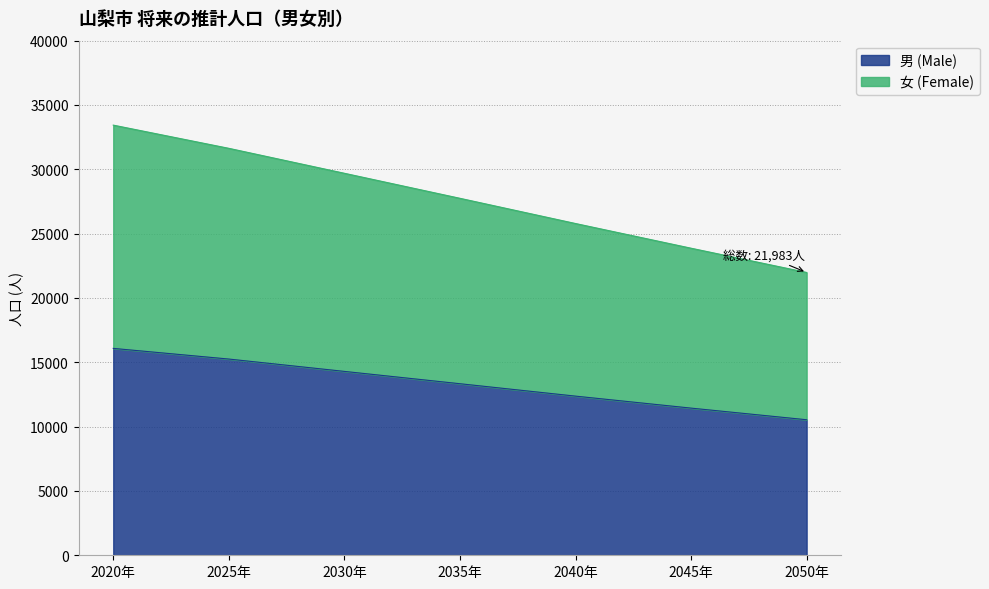

At which category is the sum across all series the highest?

2020年